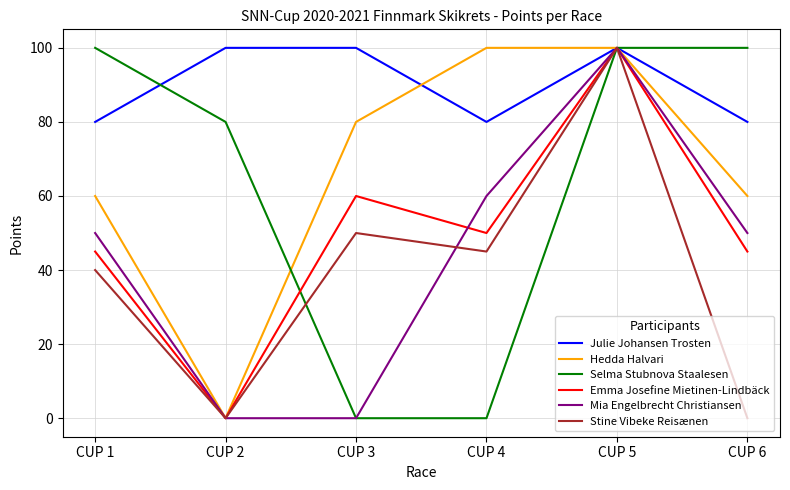

Is this an area chart (filled region under the line)?

No